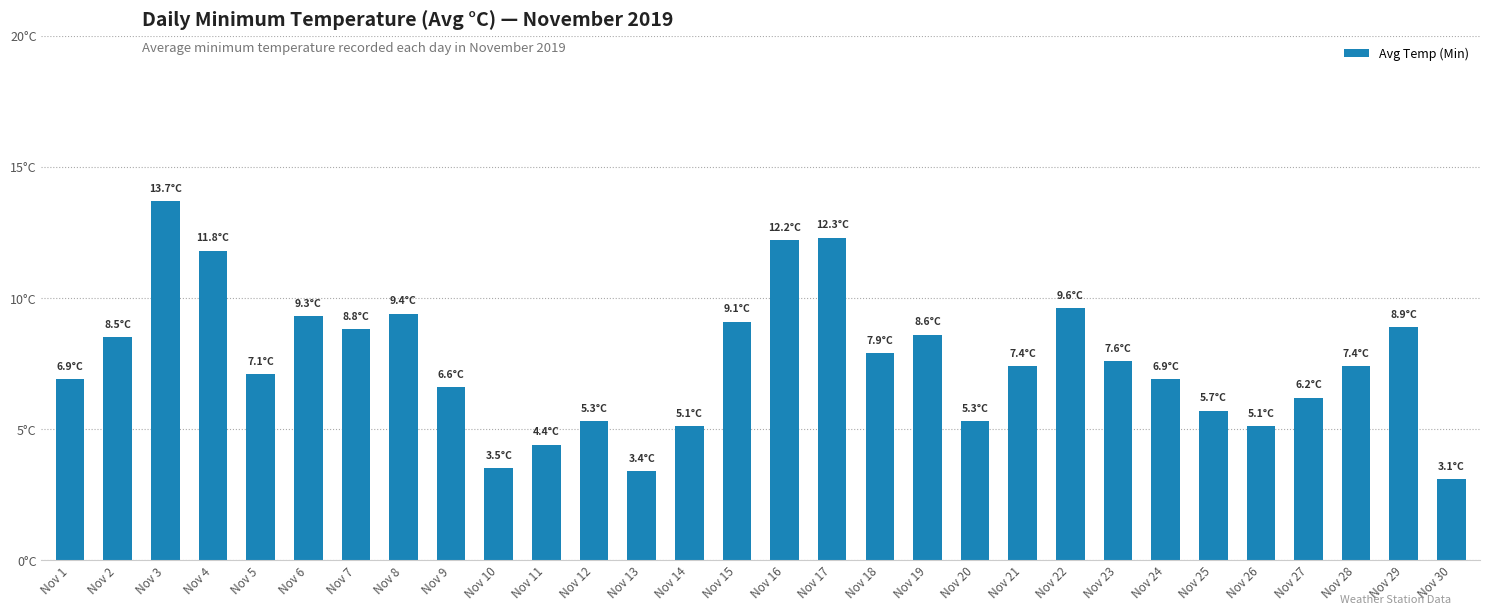

At which category does the chart reach its minimum across all series?

Nov 30